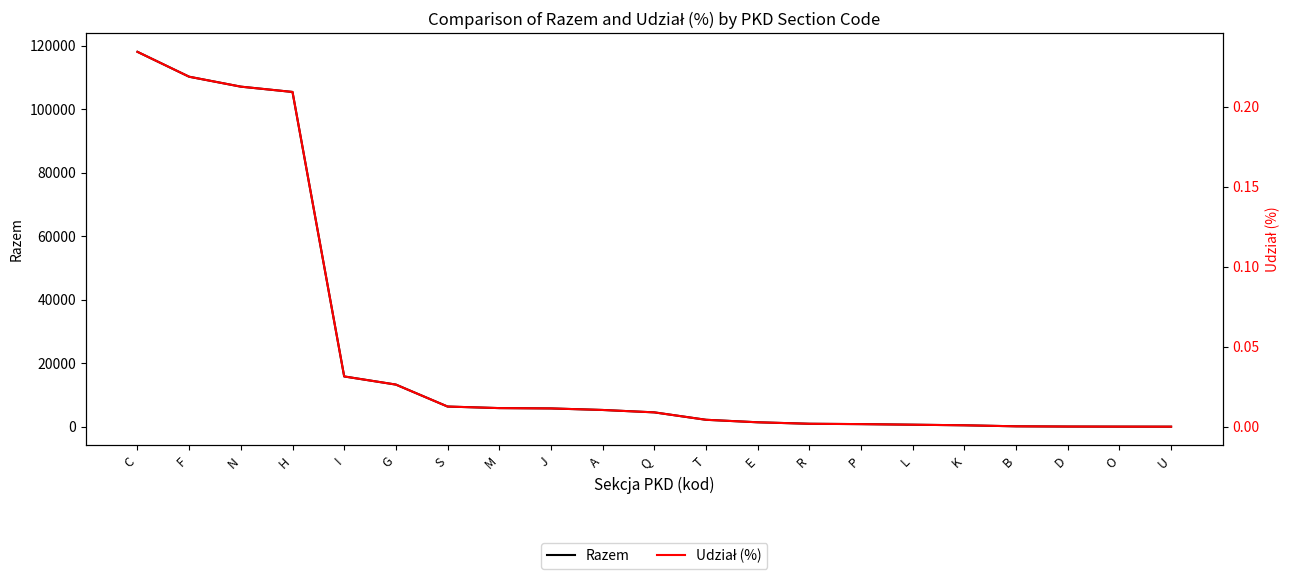

Count the number of categories in the chart.

21